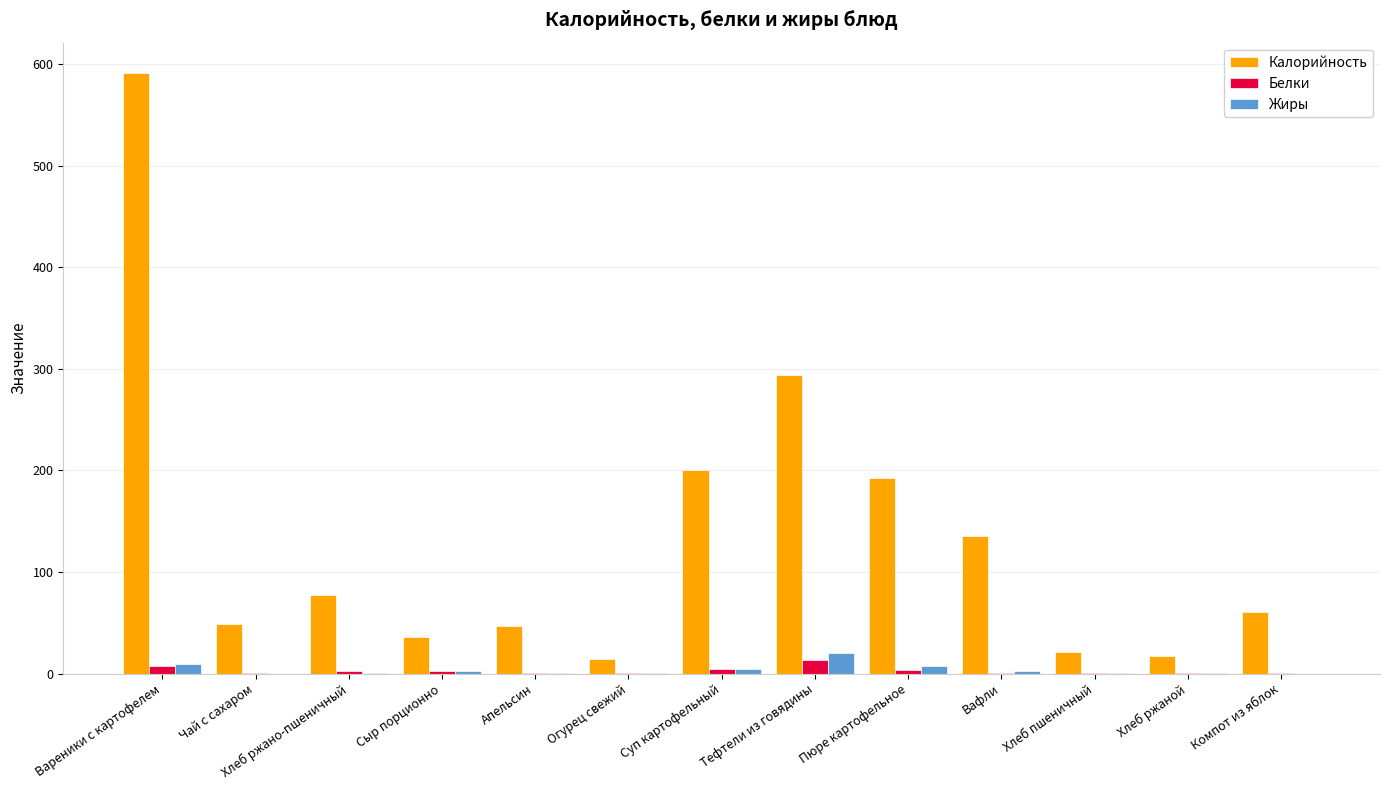

Read the Белки value at Вареники с картофелем.

7.2